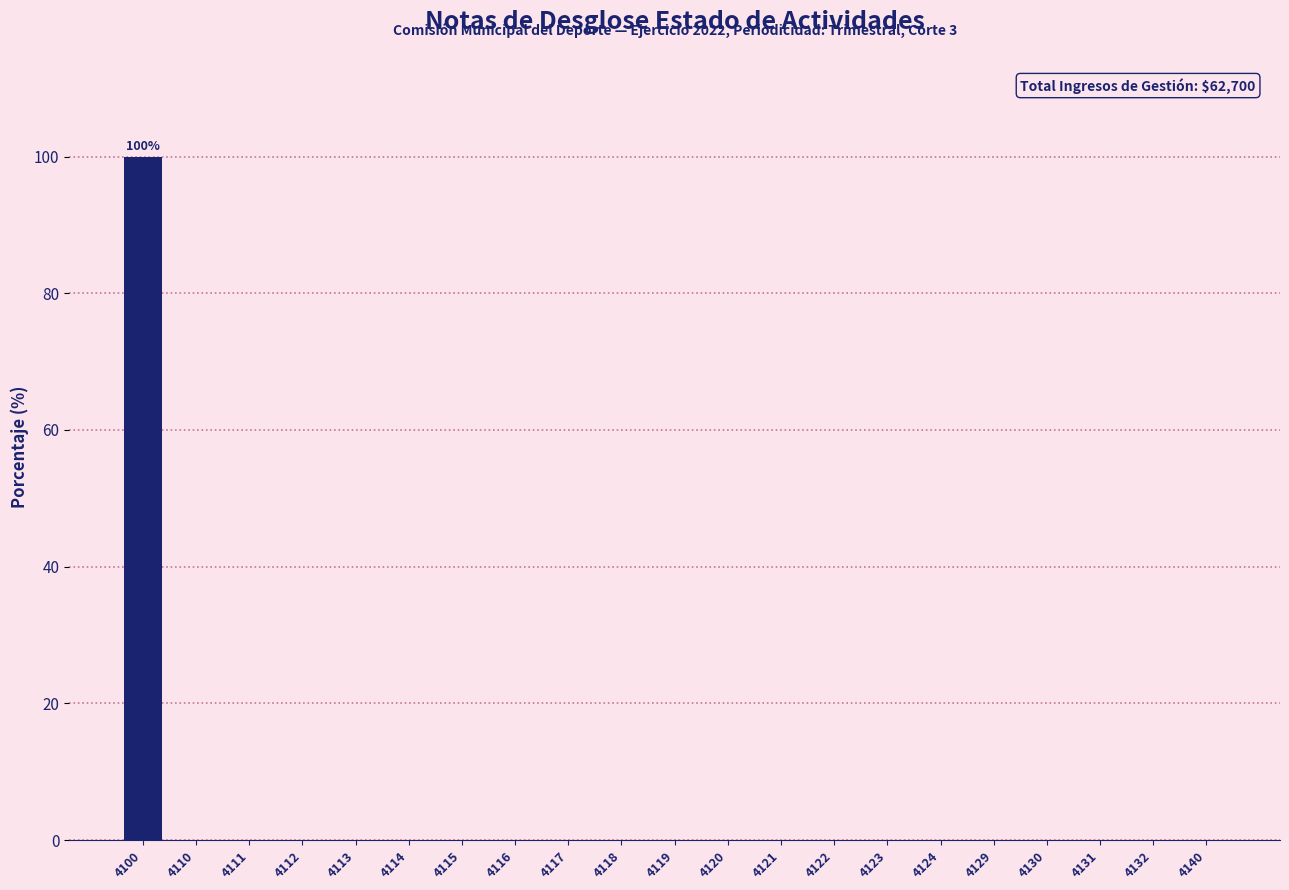

Reading right to left, what are all the values shown in this chart?

4140=0	4132=0	4131=0	4130=0	4129=0	4124=0	4123=0	4122=0	4121=0	4120=0	4119=0	4118=0	4117=0	4116=0	4115=0	4114=0	4113=0	4112=0	4111=0	4110=0	4100=100